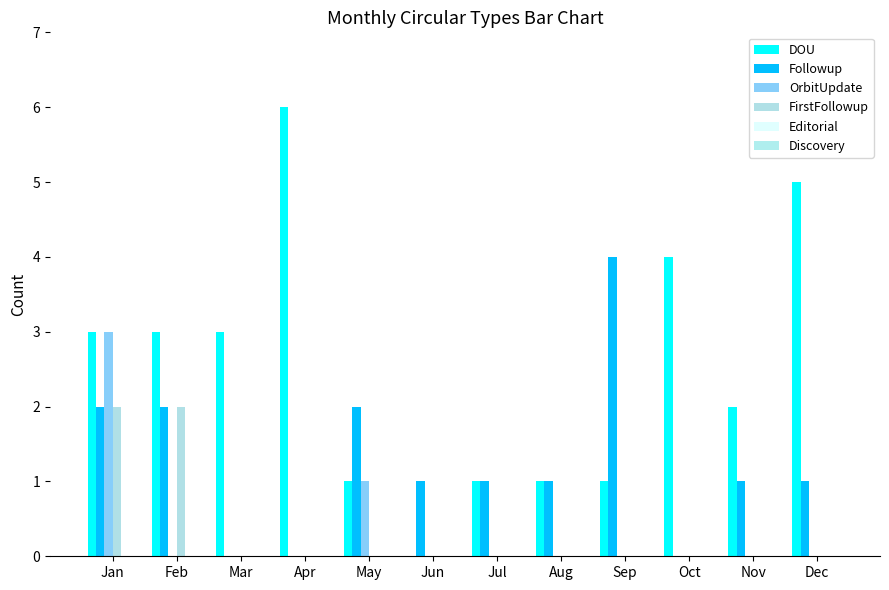

Where is OrbitUpdate nearest to the value 1?

May